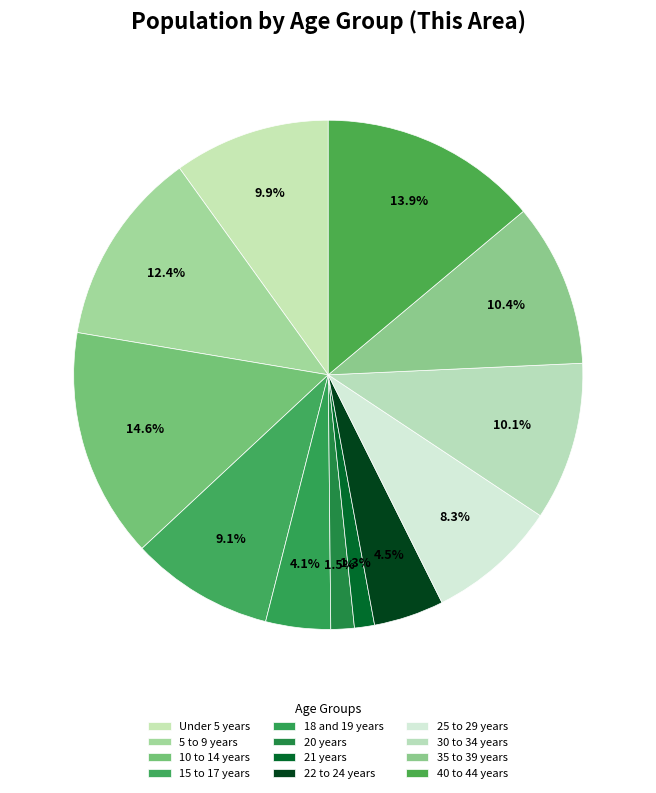

How many slices are in this pie chart?

12